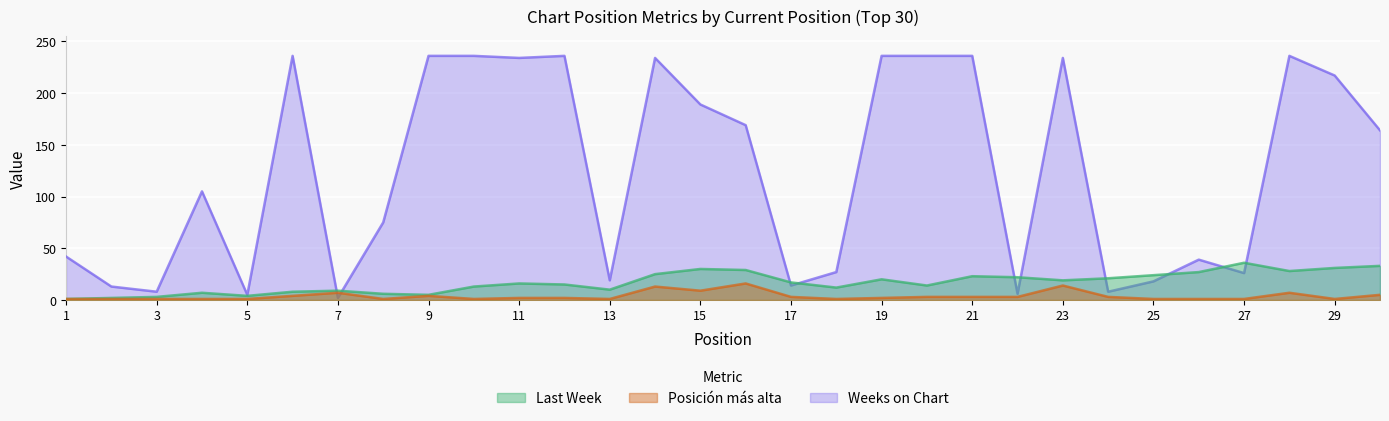

Rank the categories by Posicion mas alta value from highest to lowest.

16, 23, 14, 15, 7, 28, 30, 6, 9, 17, 20, 21, 22, 24, 11, 12, 19, 1, 2, 3, 4, 5, 8, 10, 13, 18, 25, 26, 27, 29